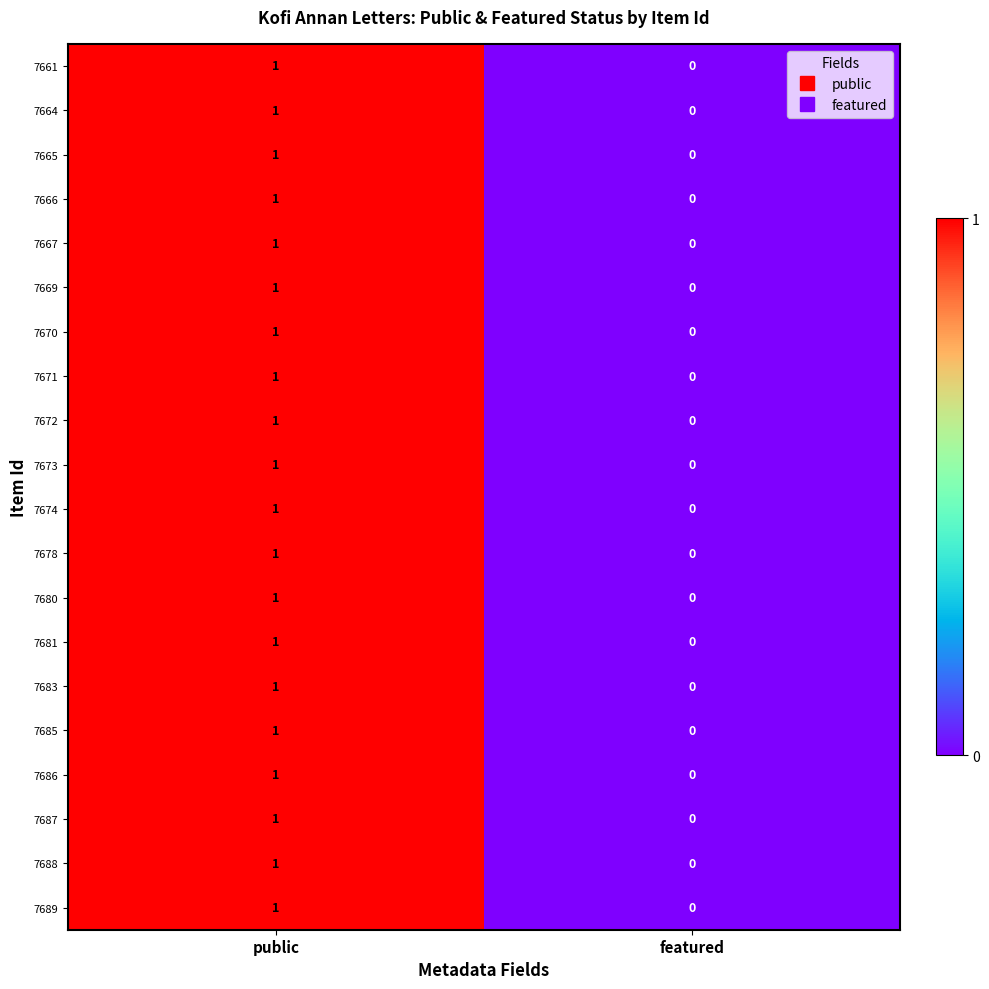

Is it true that 7674 equals 0 at featured?

True